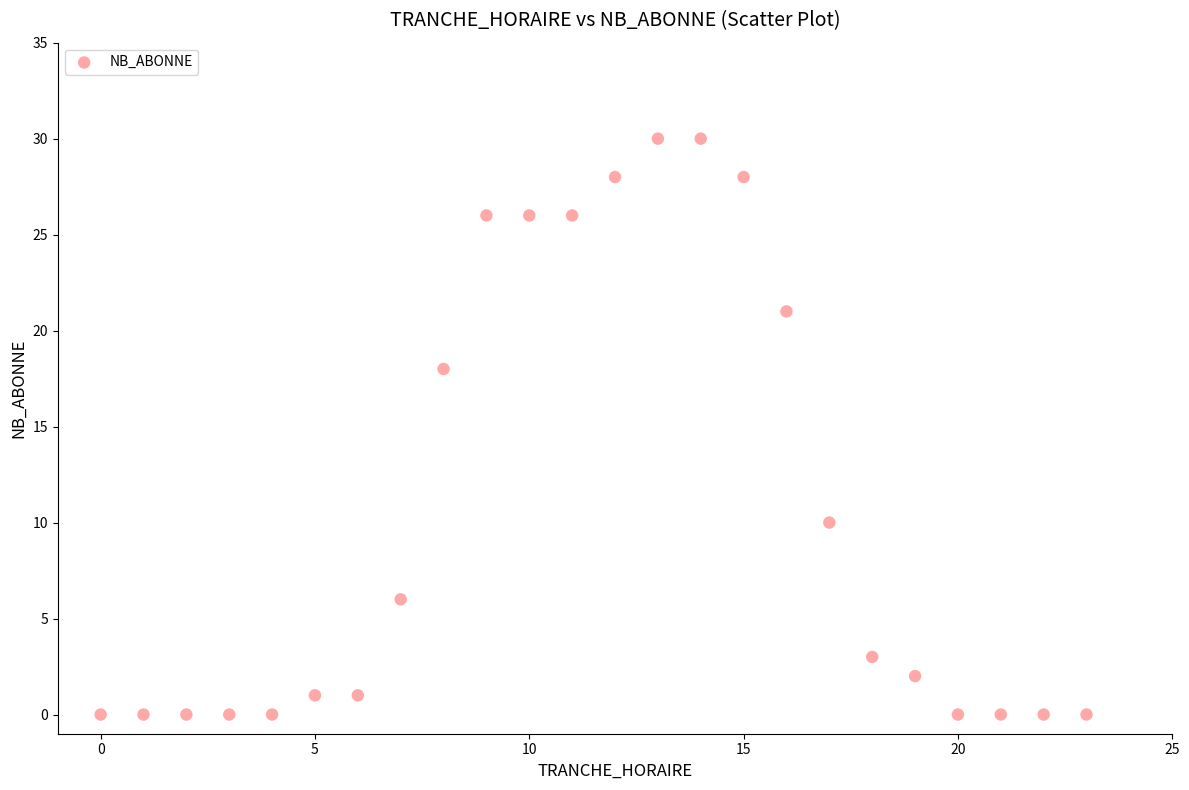

What is the range of X values (max minus min)?

23